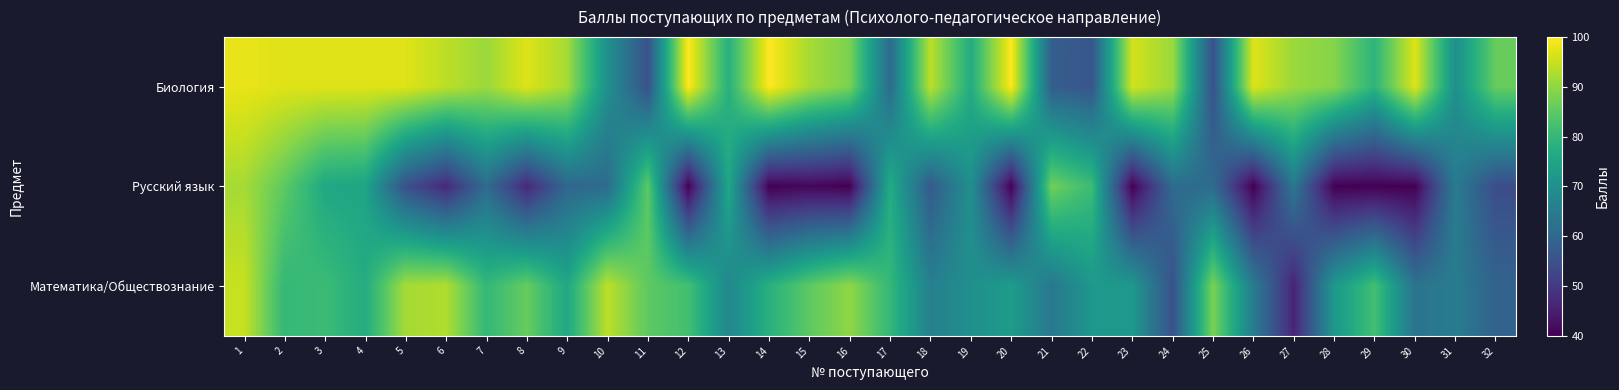

At which category is the sum across all series the highest?

1